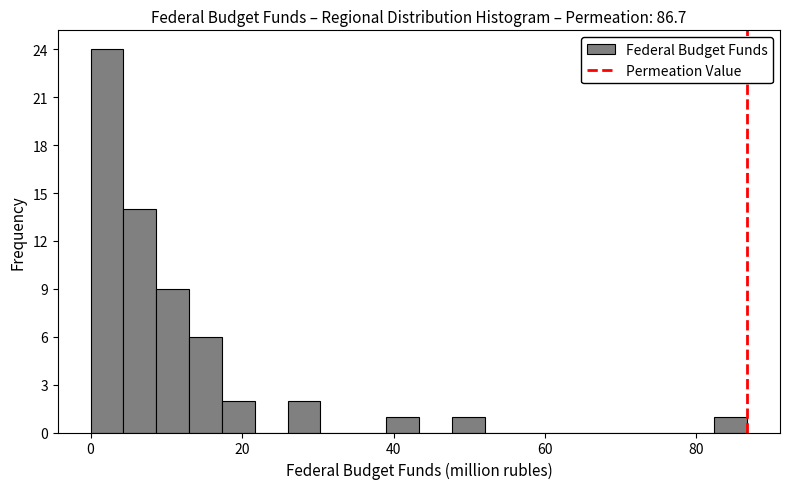

Around what value on the x-axis is the tallest bar? Give the approximate position of its centre, as read against the axis.

2